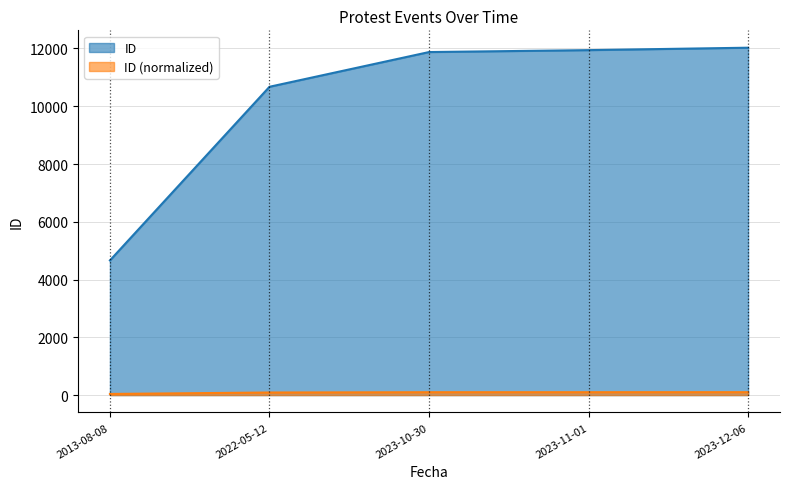

What is the smallest value displayed?

38.8